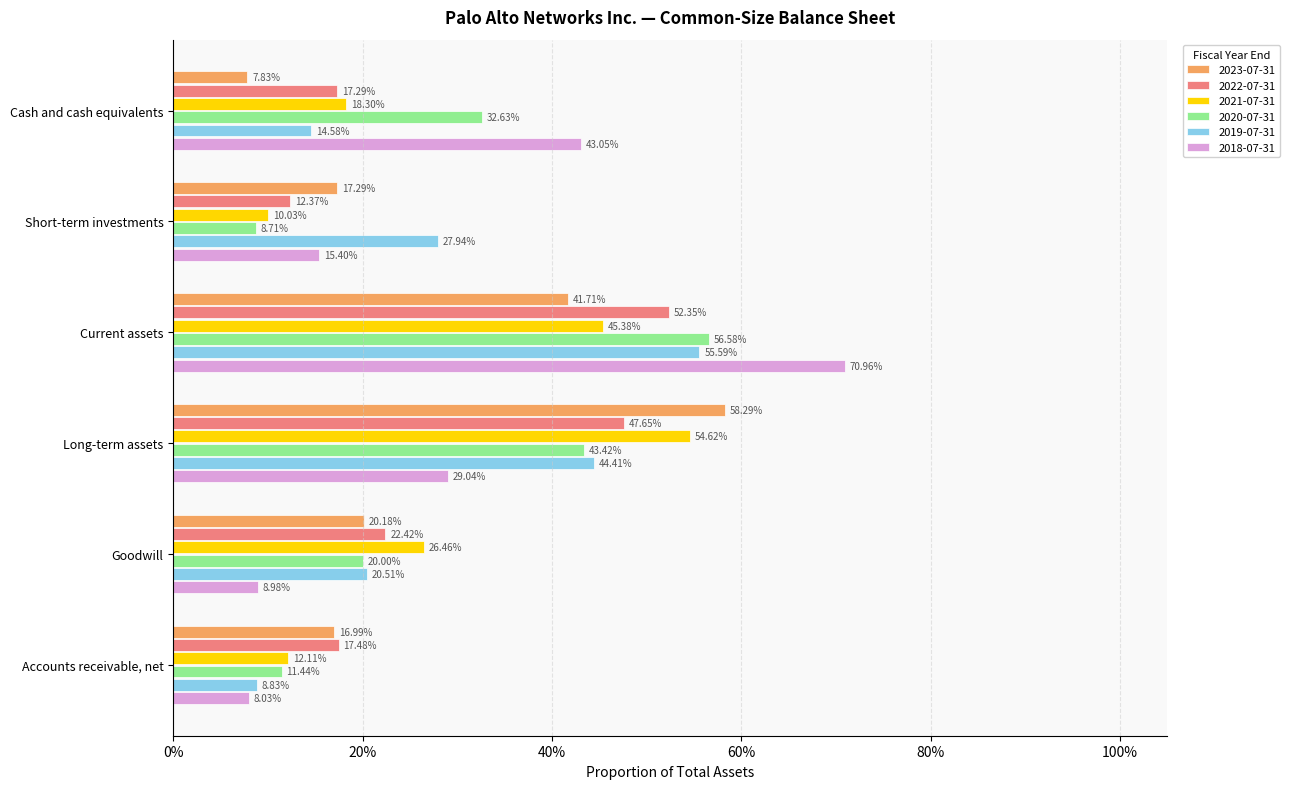

What are all the series names shown in the legend?

2023-07-31, 2022-07-31, 2021-07-31, 2020-07-31, 2019-07-31, 2018-07-31